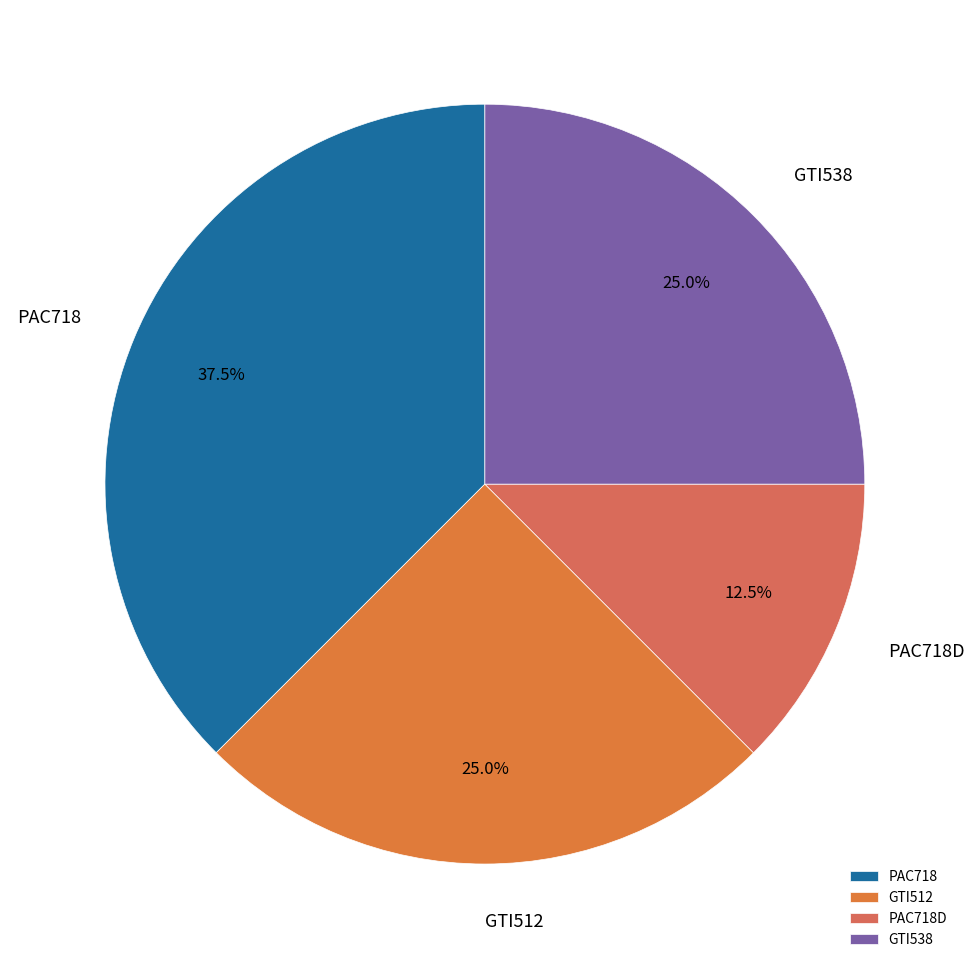

Which slice is the smallest?

PAC718D